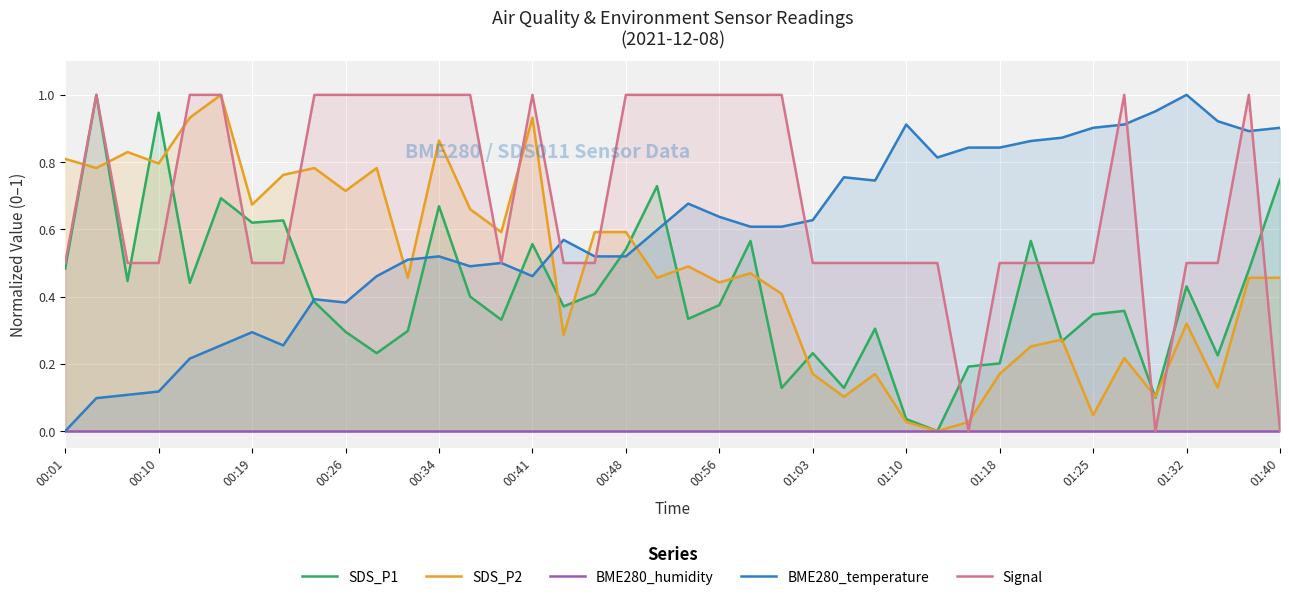

The value of SDS_P2 at 01:32 is 0.1. True or false?

False